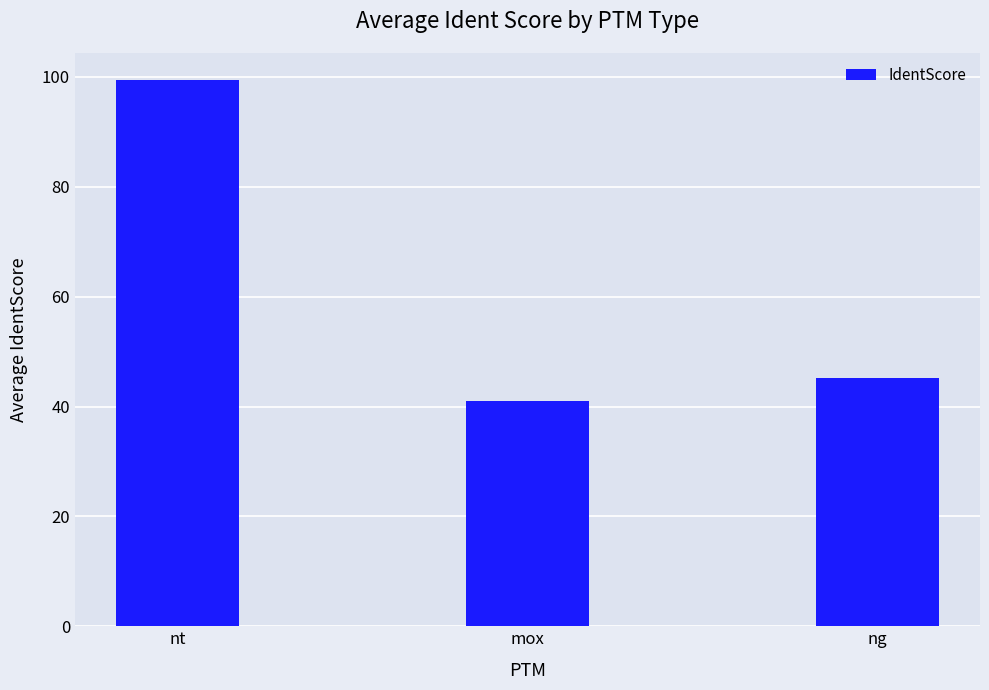

List the labels in order of value, largest first.

nt, ng, mox